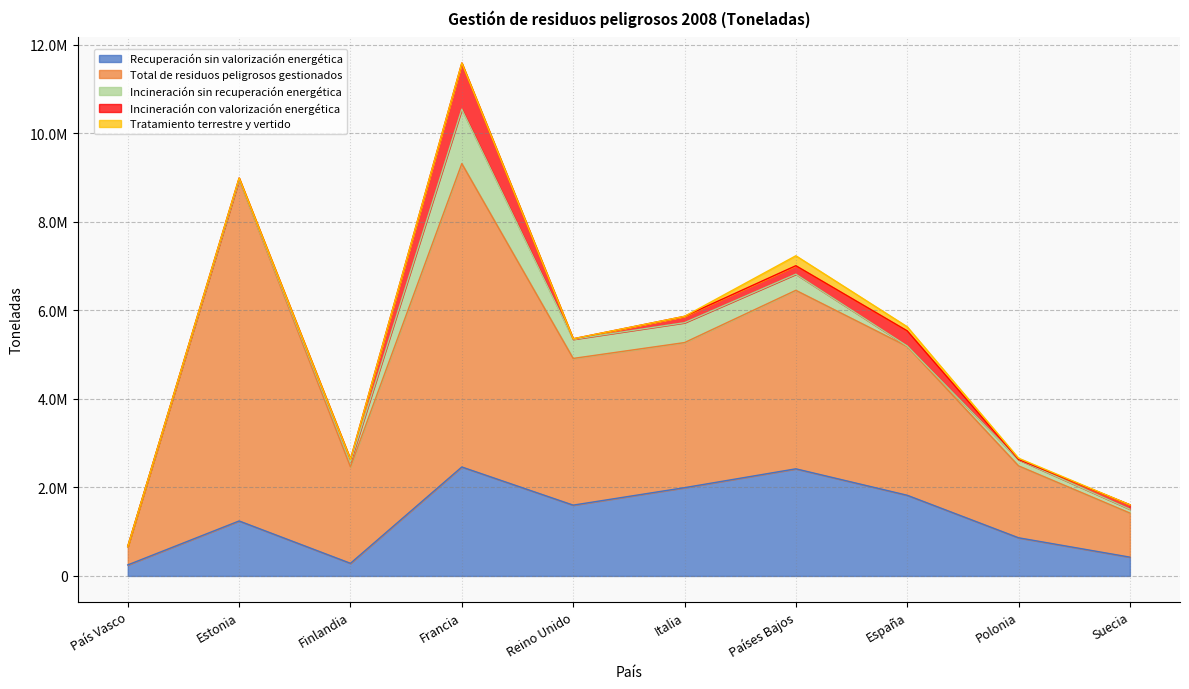

How many interior local peaks does the Incineración con valorización energética series have?

2